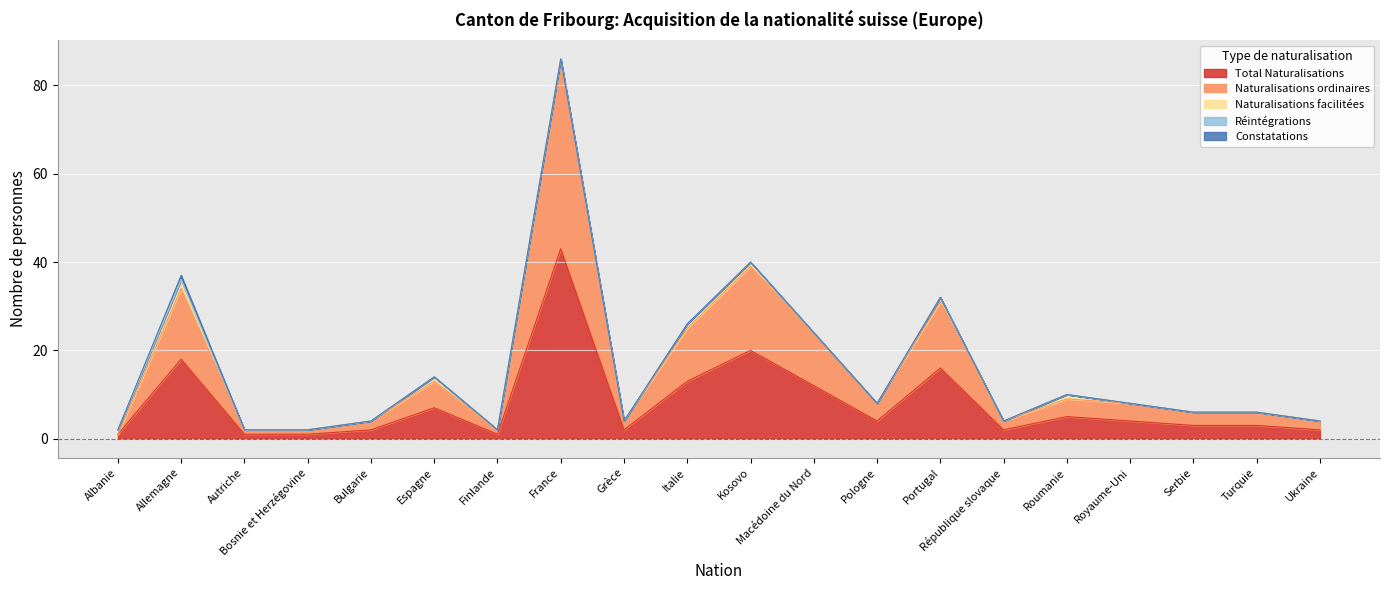

At Kosovo, list the series in order from largest to smallest.

Total Naturalisations, Naturalisations ordinaires, Naturalisations facilitées, Réintégrations, Constatations